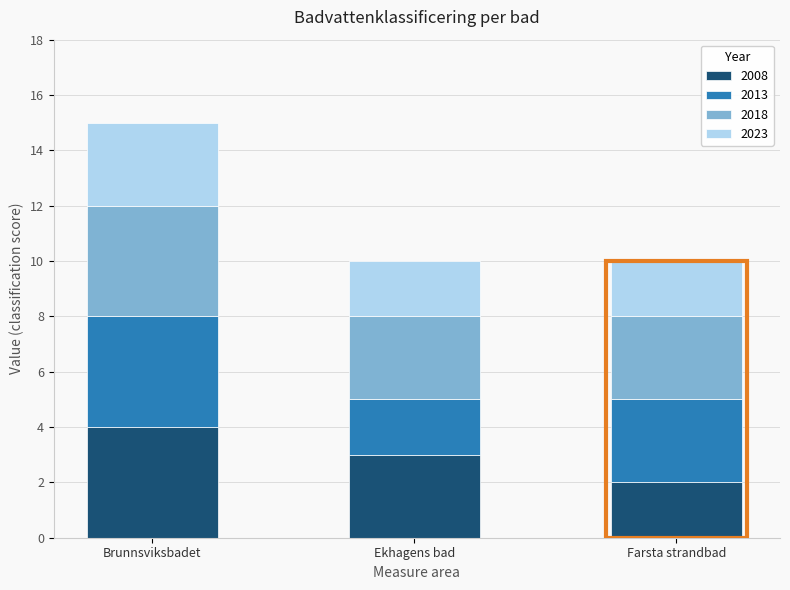

At which label does 2008 reach its peak?

Brunnsviksbadet